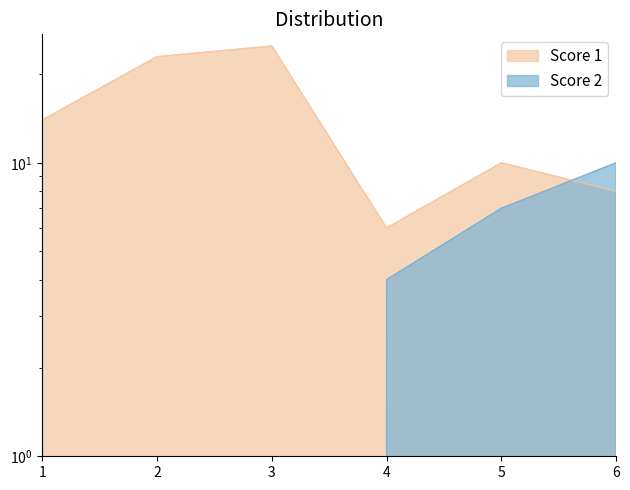

What value does the Score 1 series have at 5?

10